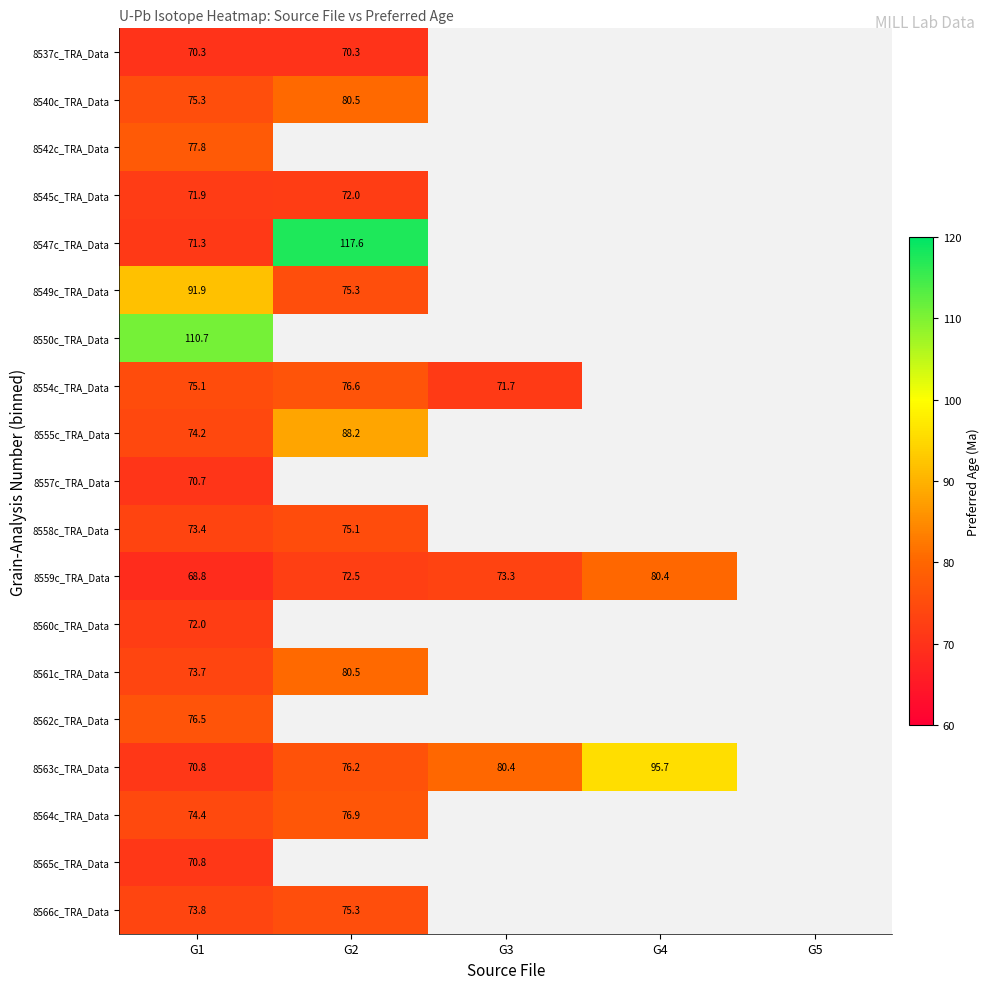

At which category is the sum across all series the highest?

G1